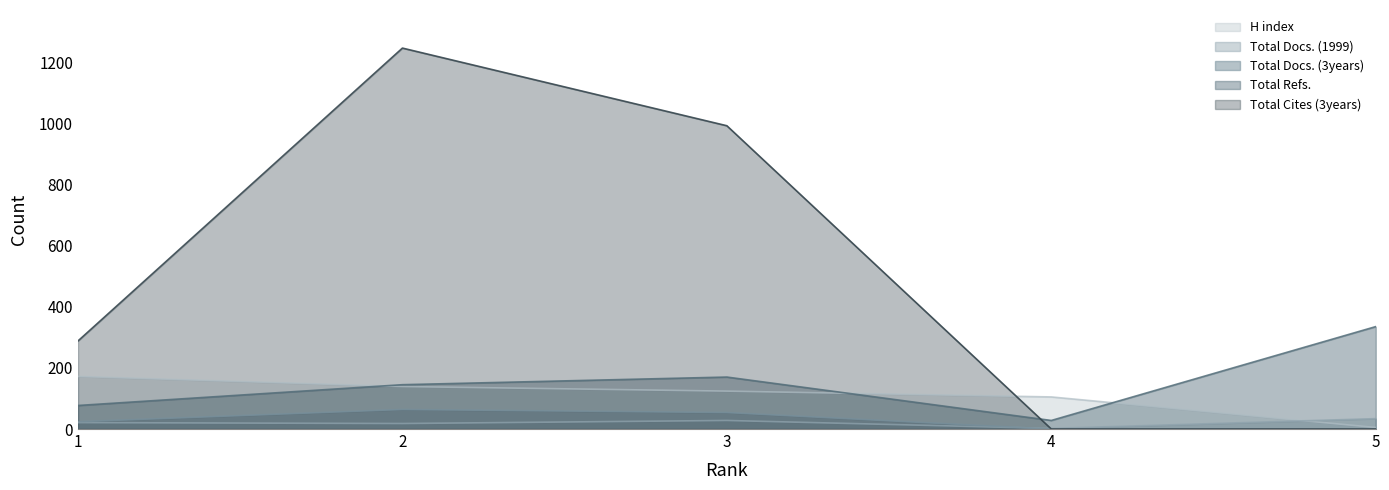

Rank the series at 2 from lowest to highest value.

Total Docs. (1999), Total Docs. (3years), H index, Total Refs., Total Cites (3years)